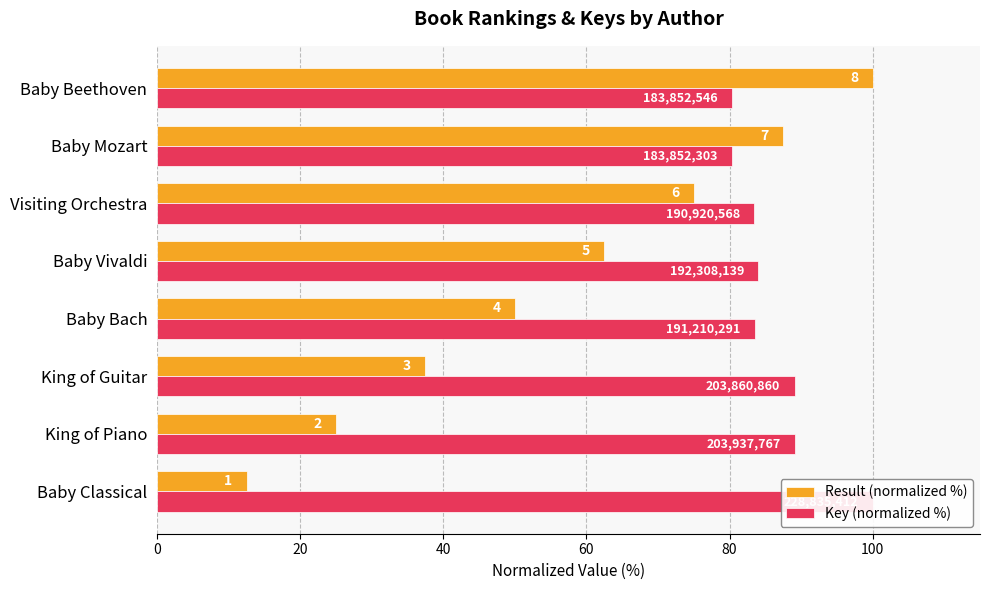

What is the maximum value shown in the chart?

100.0